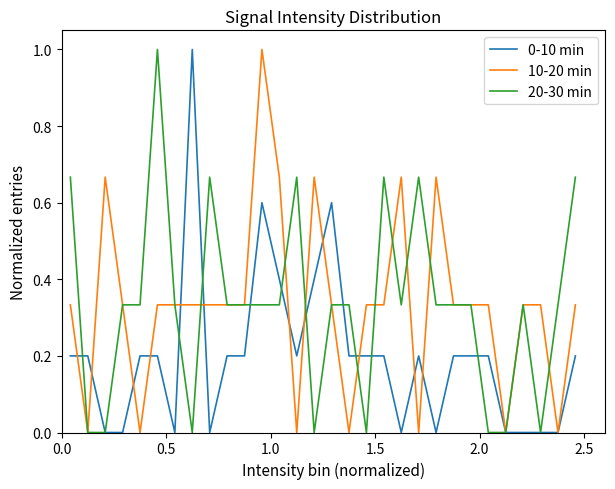

List the series in order of their peak value, lowest first.

0-10 min, 10-20 min, 20-30 min